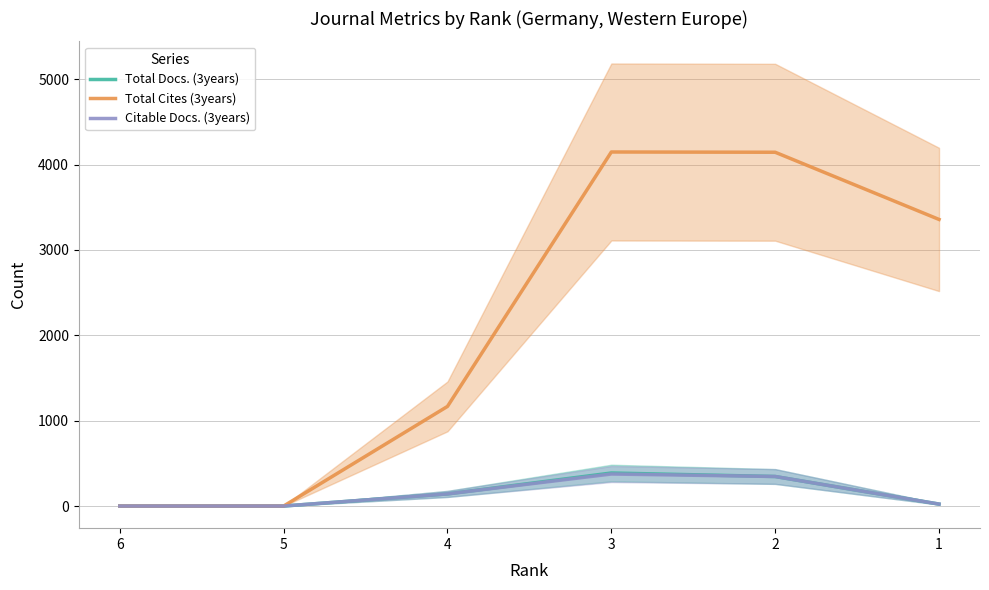

At which category is the sum across all series the highest?

3